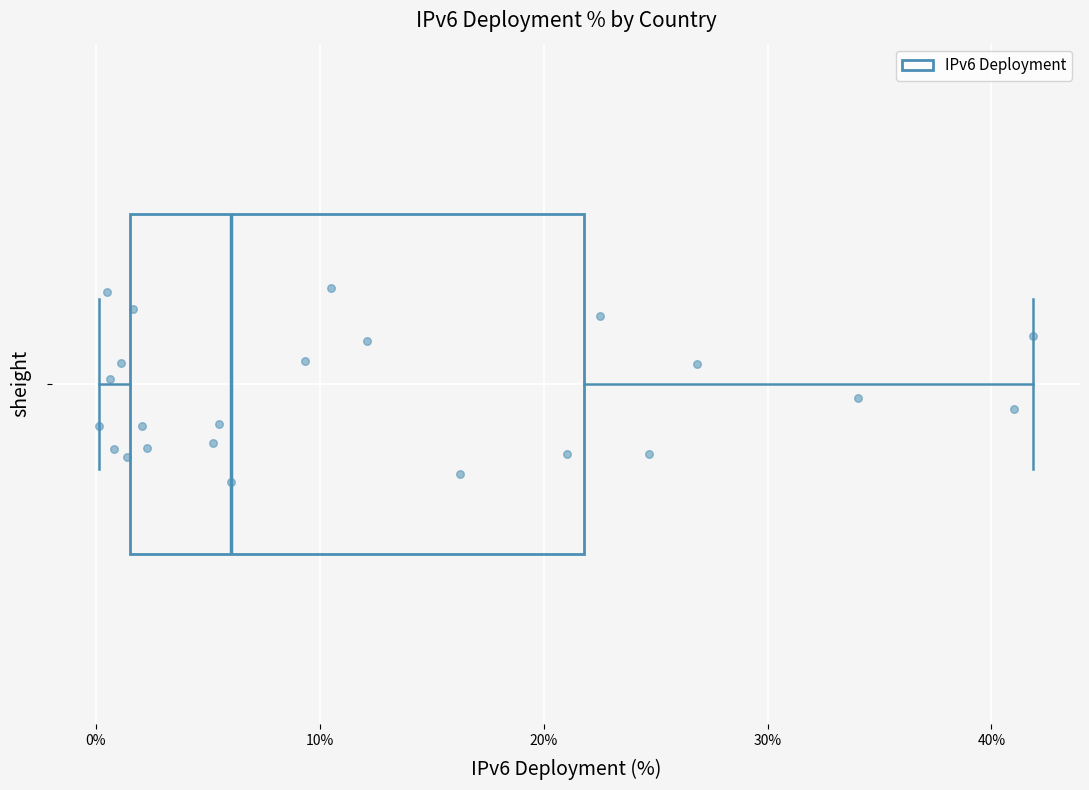

Where is the right edge of the box on the x-axis? The values are not printed on the chart, so give them approximately, as read against the axis.

22